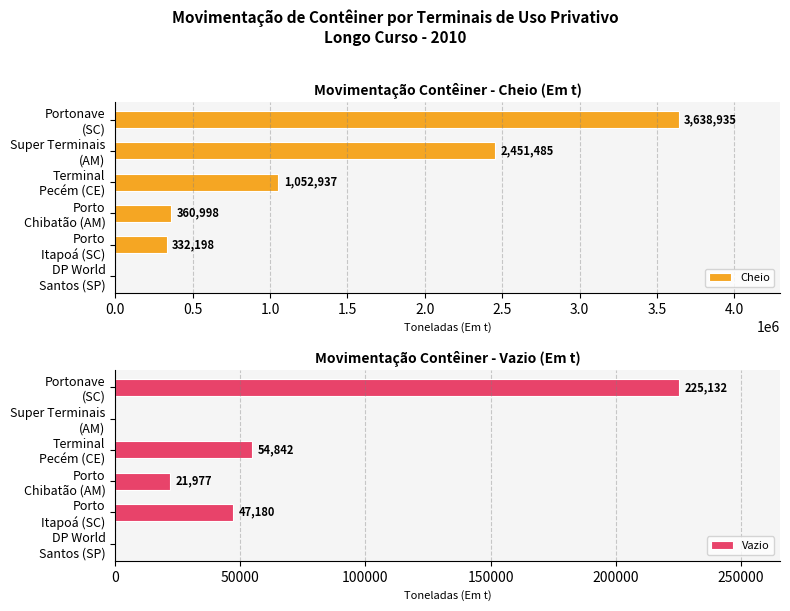

Which series has the largest total across all categories?

Cheio